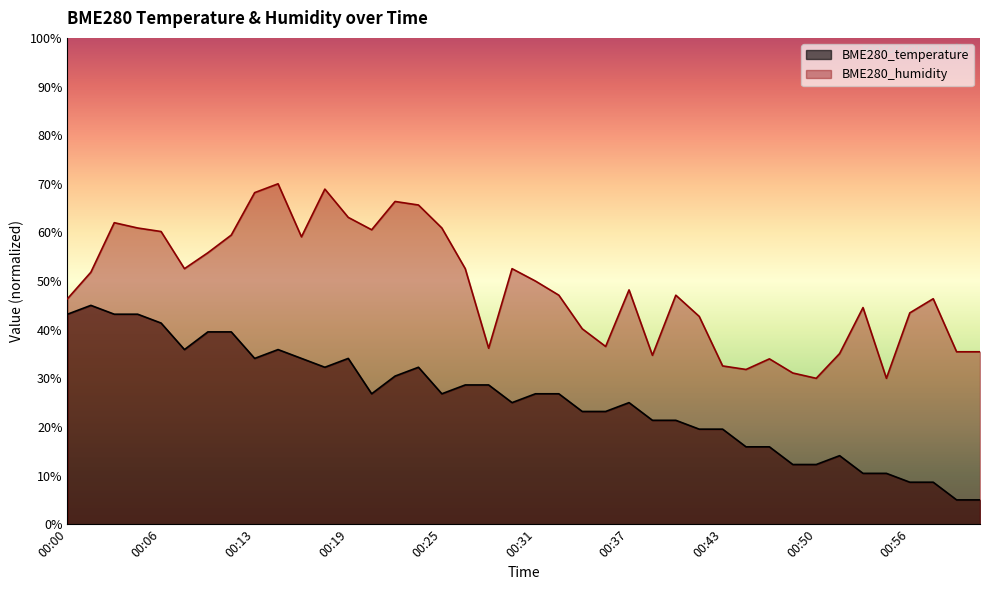

How many values in the BME280_humidity series are below 48?

20